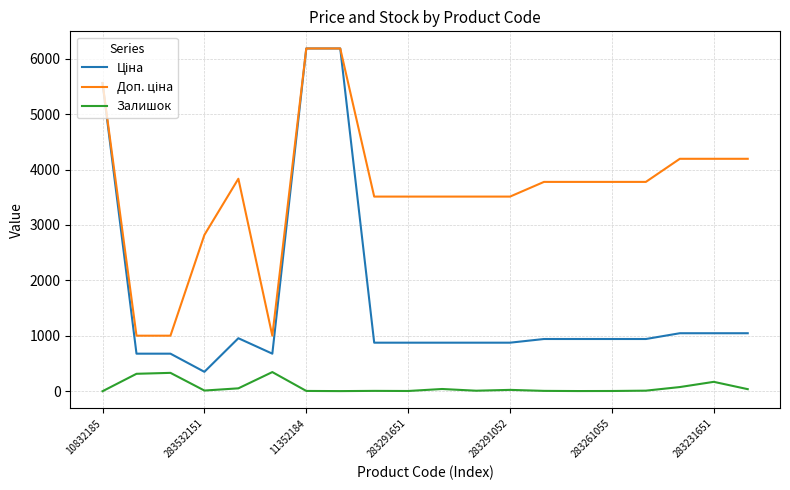

What is the maximum value shown in the chart?

6182.6